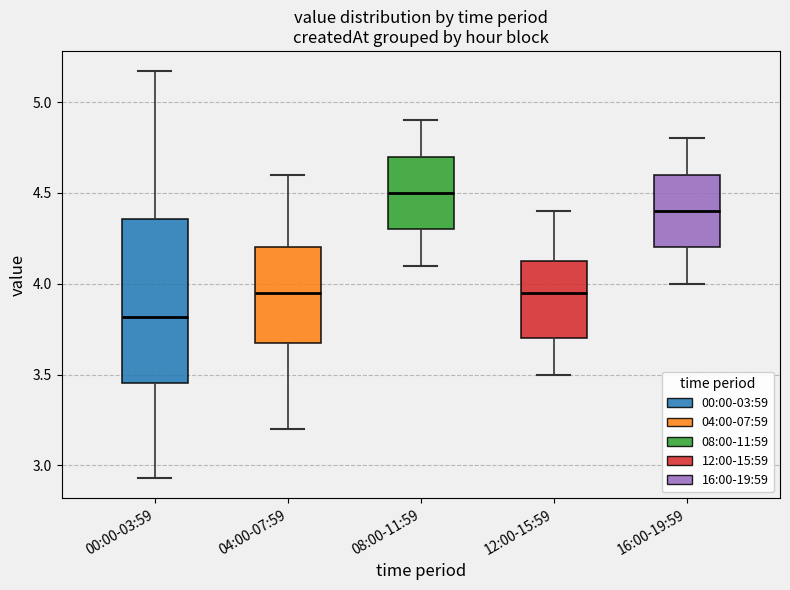

Where is the upper edge of the box for 04:00-07:59 on the y-axis? The values are not printed on the chart, so give them approximately, as read against the axis.

4.20